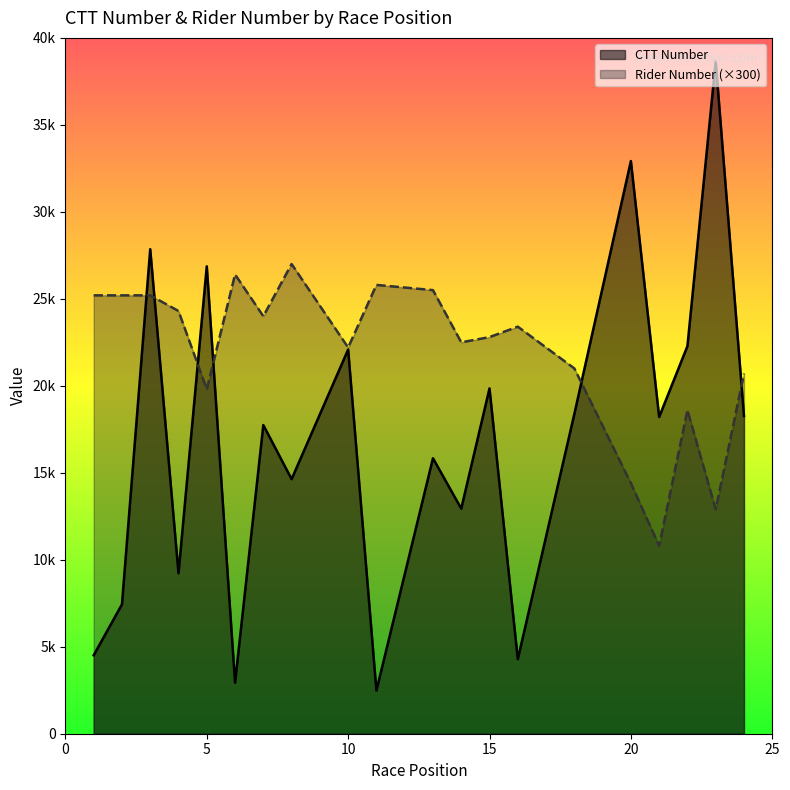

How many lines are shown in the chart?

2